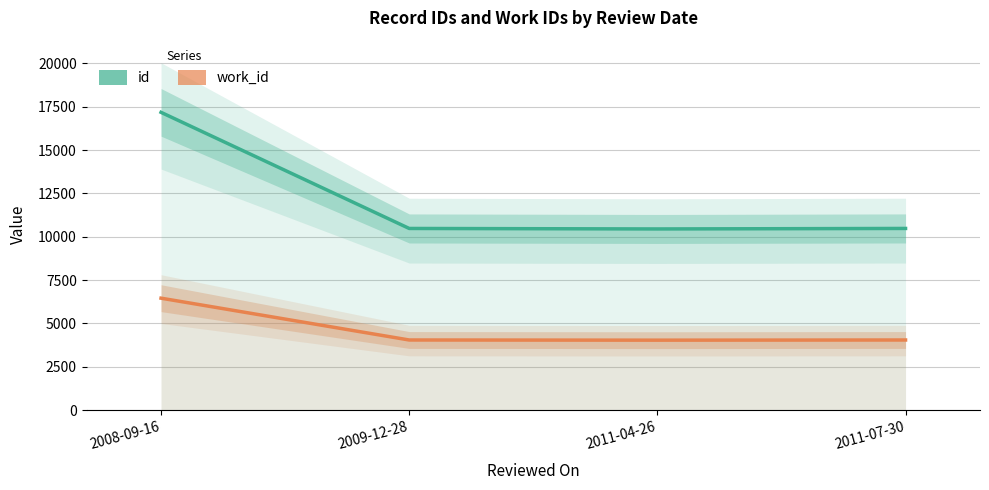

What is the sum of the id values at 2009-12-28 and 2011-07-30?

20965